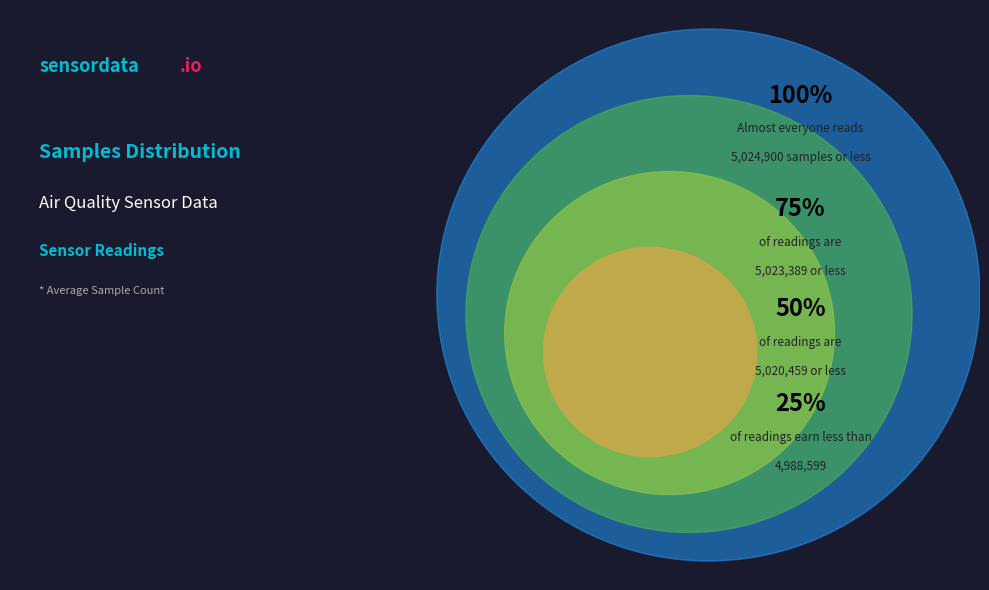

Approximately how many times larger is the value at 28 compared to 28?

1.0